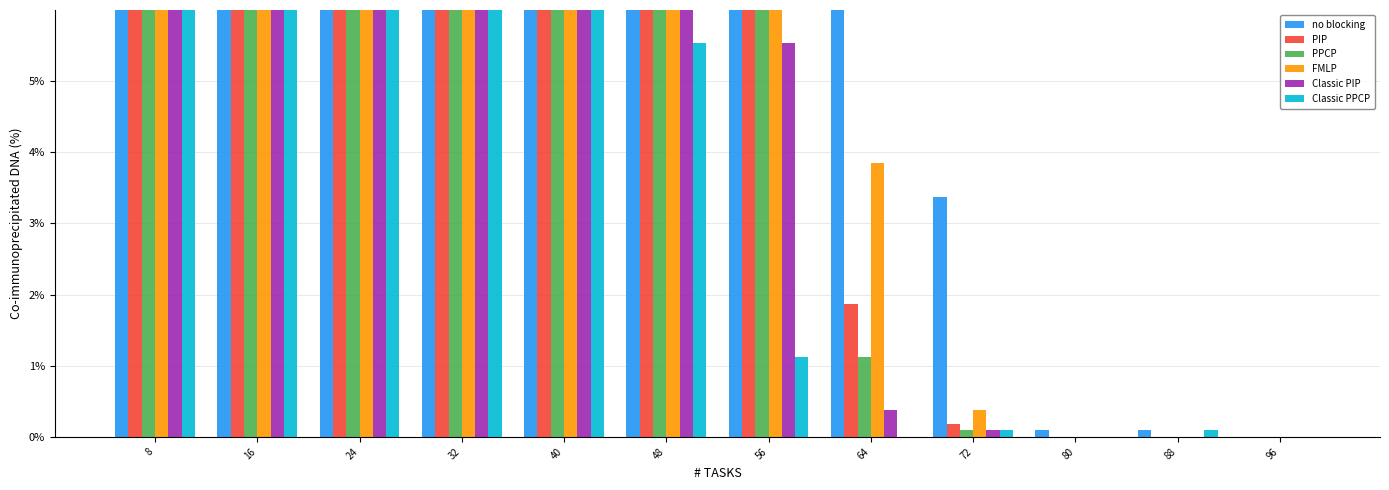

At which label does Classic PIP reach its minimum?

80